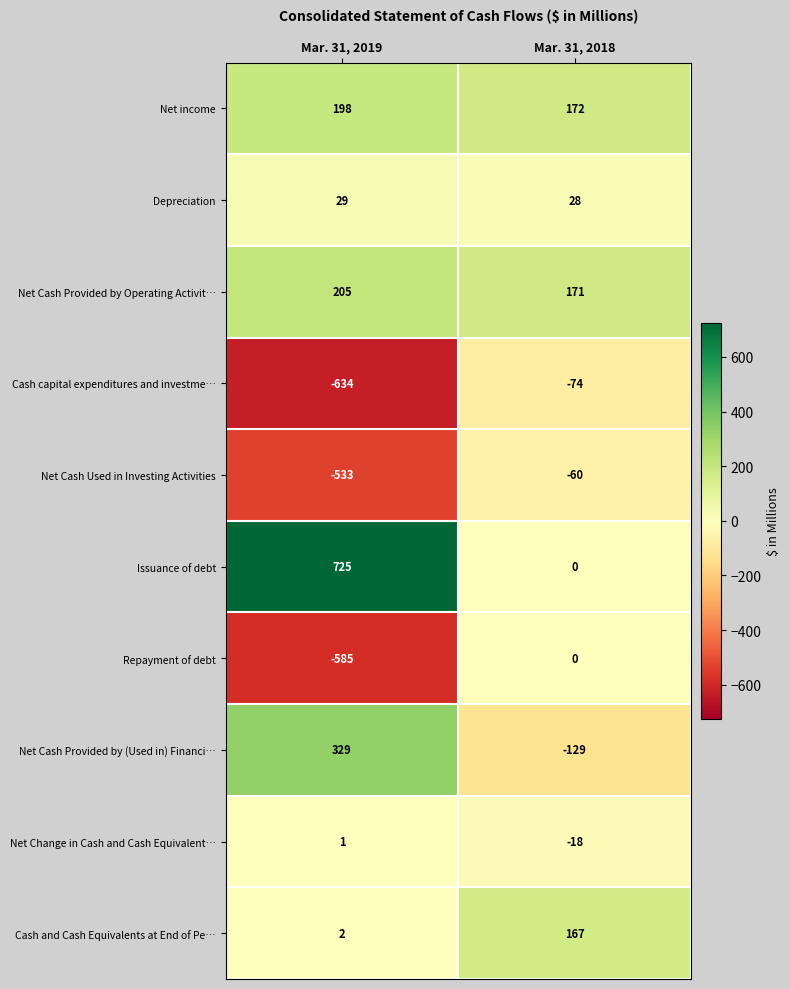

What is the difference between the highest and lowest values at Mar. 31, 2018?

301